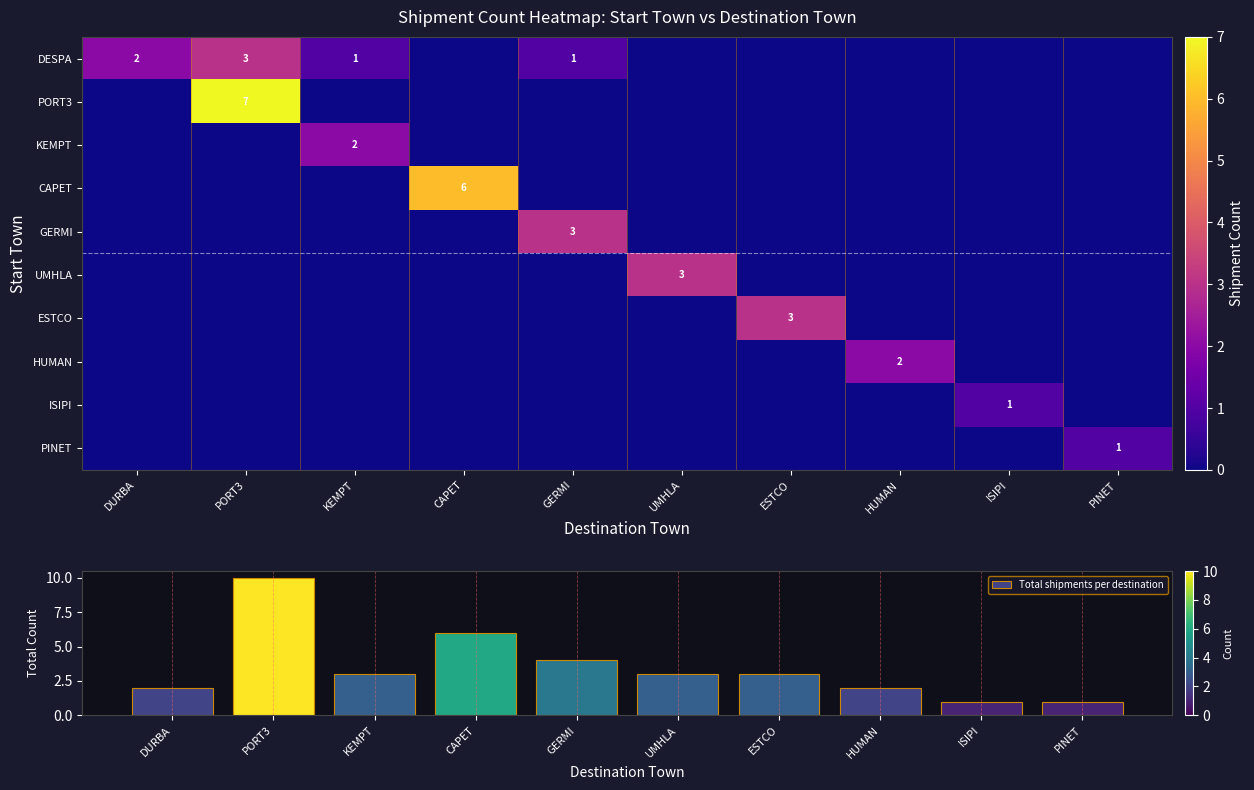

Which series has the largest range (max minus min)?

Total shipments per destination